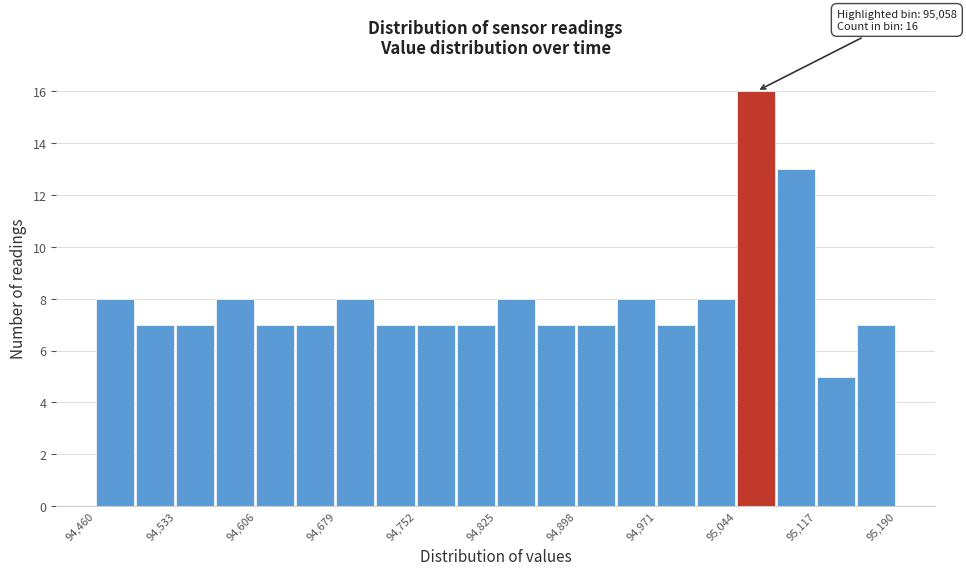

Around what value on the x-axis is the tallest bar? Give the approximate position of its centre, as read against the axis.

95060